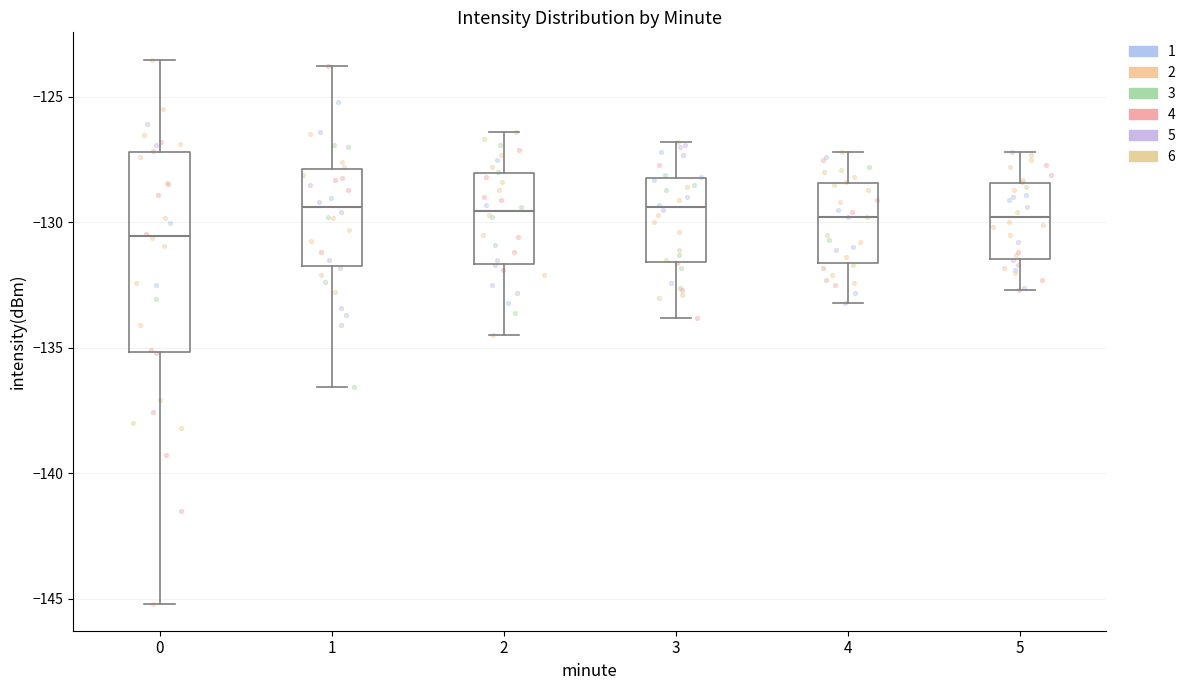

Reading left to right, transcribe this box plot: for each box, give where its median line is, the range the box spans, and where its two whiskers end, as read against the y-axis. The values are not printed on the chart, so give them approximately, as read against the axis.

0: median -130.5, box -135.0 to -127.0, whiskers -145.0 to -123.5
1: median -129.5, box -131.5 to -128.0, whiskers -136.5 to -124.0
2: median -129.5, box -131.5 to -128.0, whiskers -134.5 to -126.5
3: median -129.5, box -131.5 to -128.0, whiskers -134.0 to -127.0
4: median -130.0, box -131.5 to -128.5, whiskers -133.0 to -127.0
5: median -130.0, box -131.5 to -128.5, whiskers -132.5 to -127.0